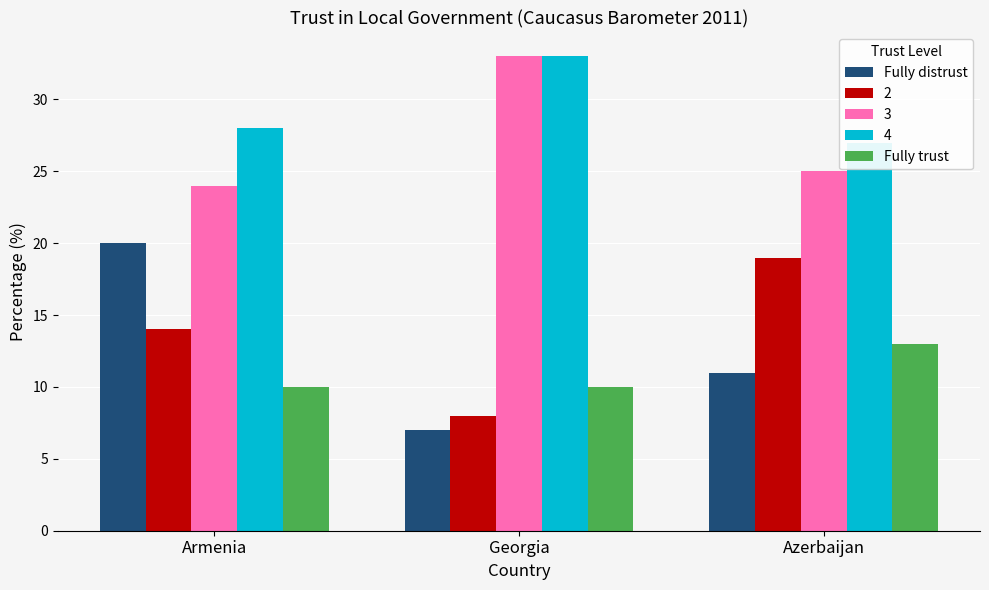

Rank the categories by Fully distrust value from highest to lowest.

Armenia, Azerbaijan, Georgia